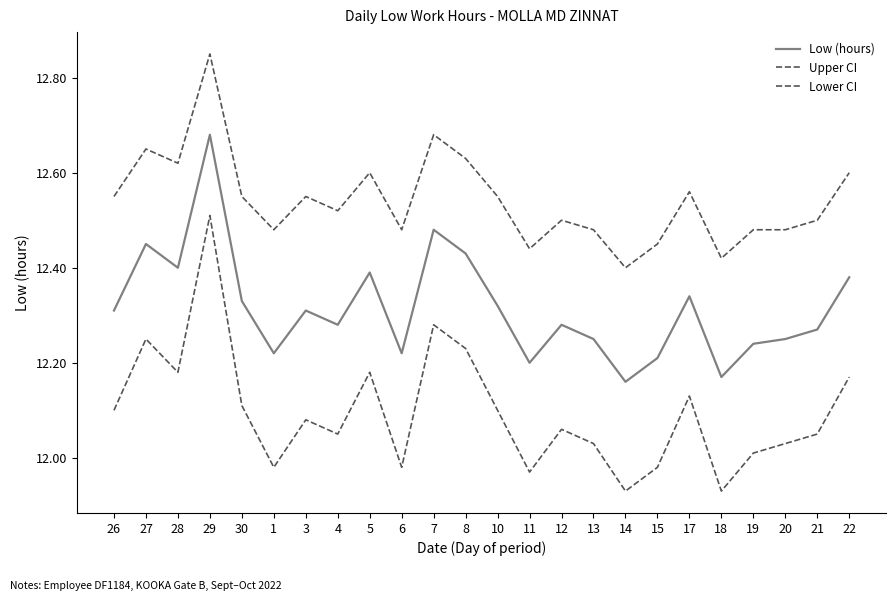

Is the value of Lower CI at 4 greater than the value of Upper CI at 6?

No